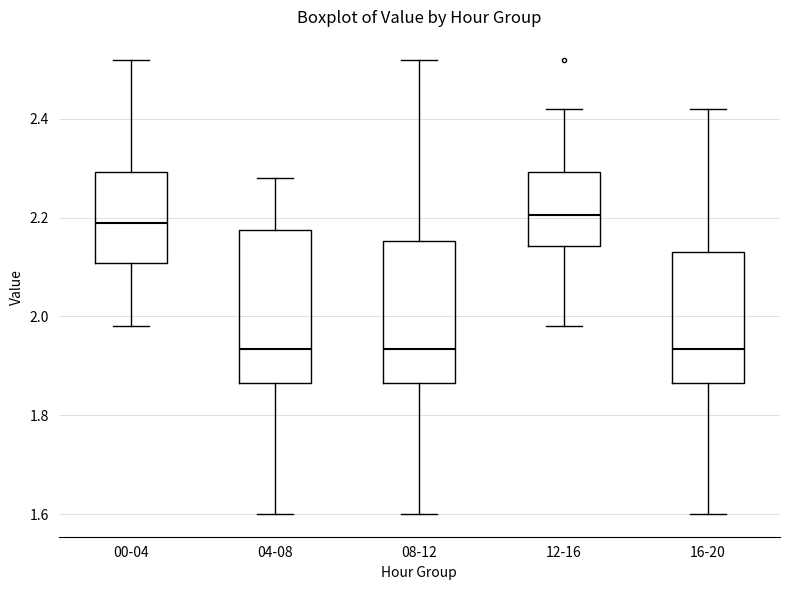

Comparing the boxes themselves (not the whiskers), which one is the tallest?

04-08